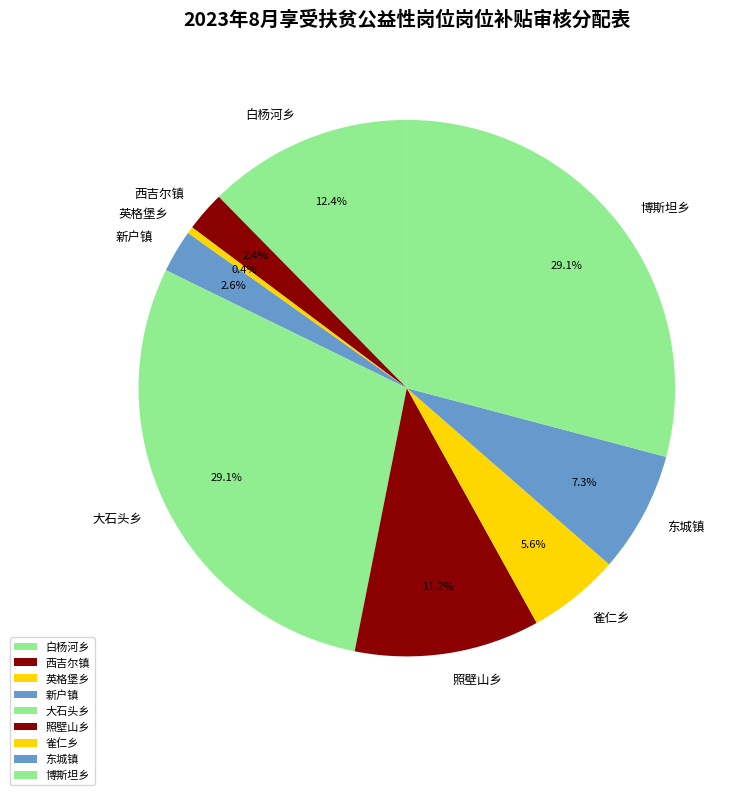

What percentage is the 东城镇 slice, to the nearest percent?

7%